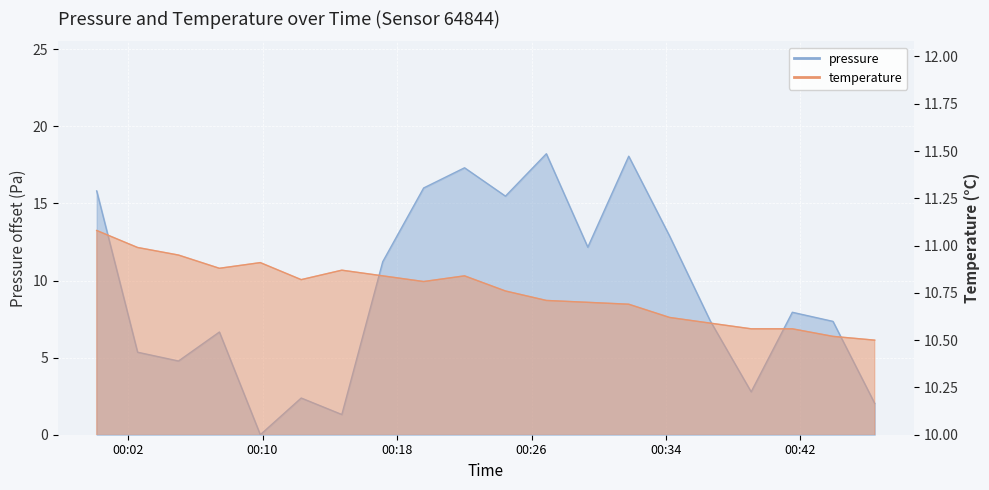

How many lines are shown in the chart?

2